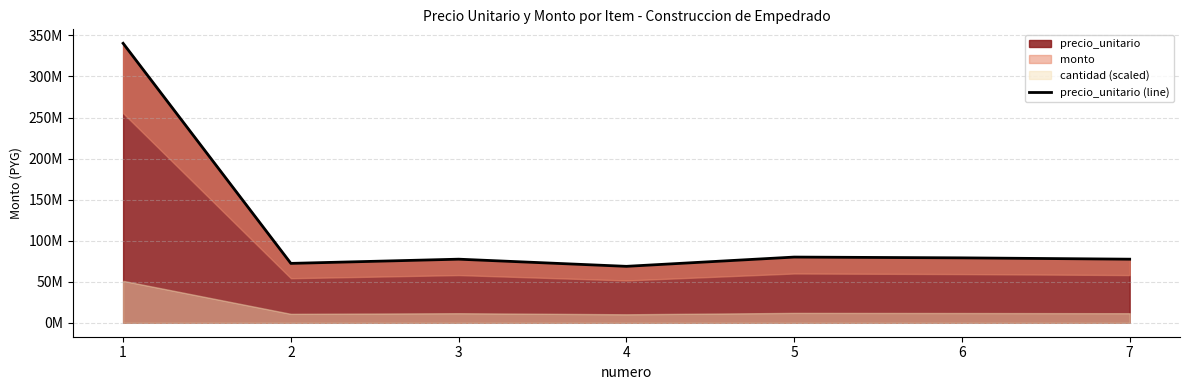

Reading left to right, list all the values displayed in this chart.

340438980	72313944	77444544	68722524	80009844	79058424	77444544